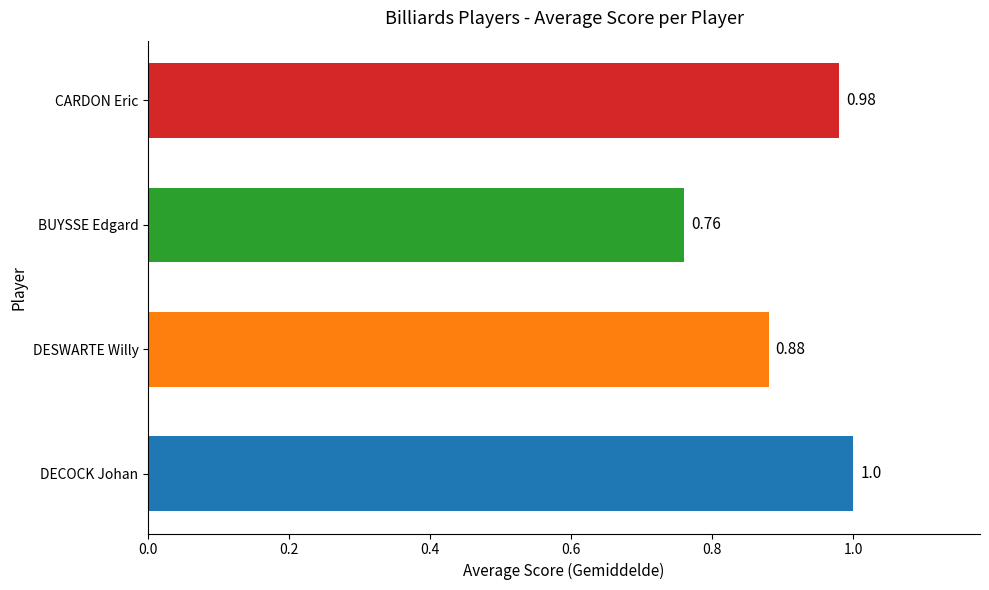

At which label is the value closest to 0?

BUYSSE Edgard